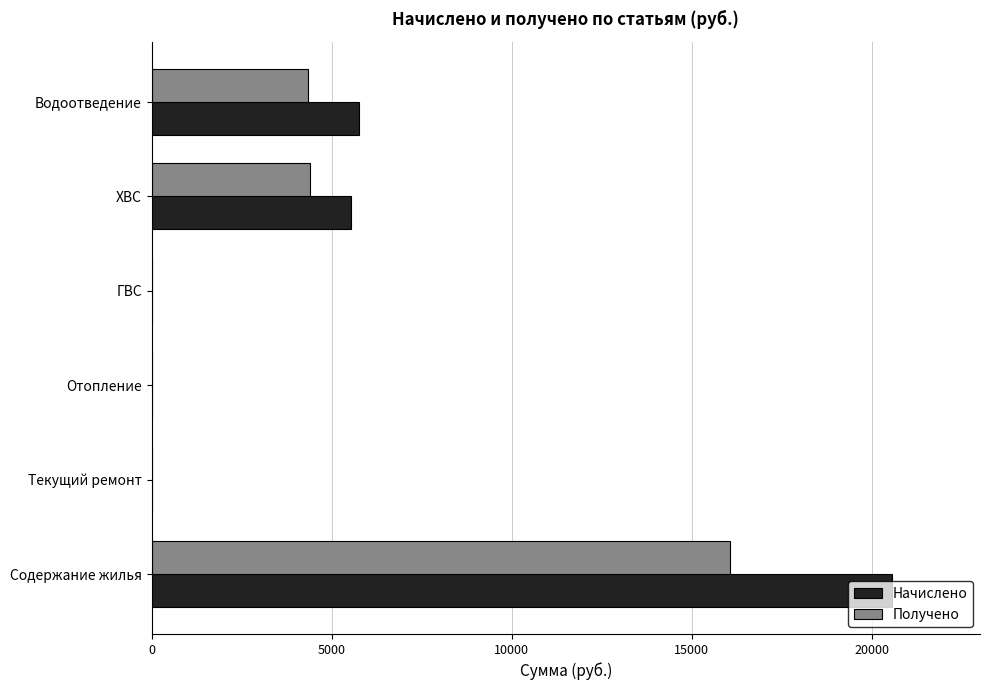

The Начислено series shows 5753.9 at Водоотведение. True or false?

True